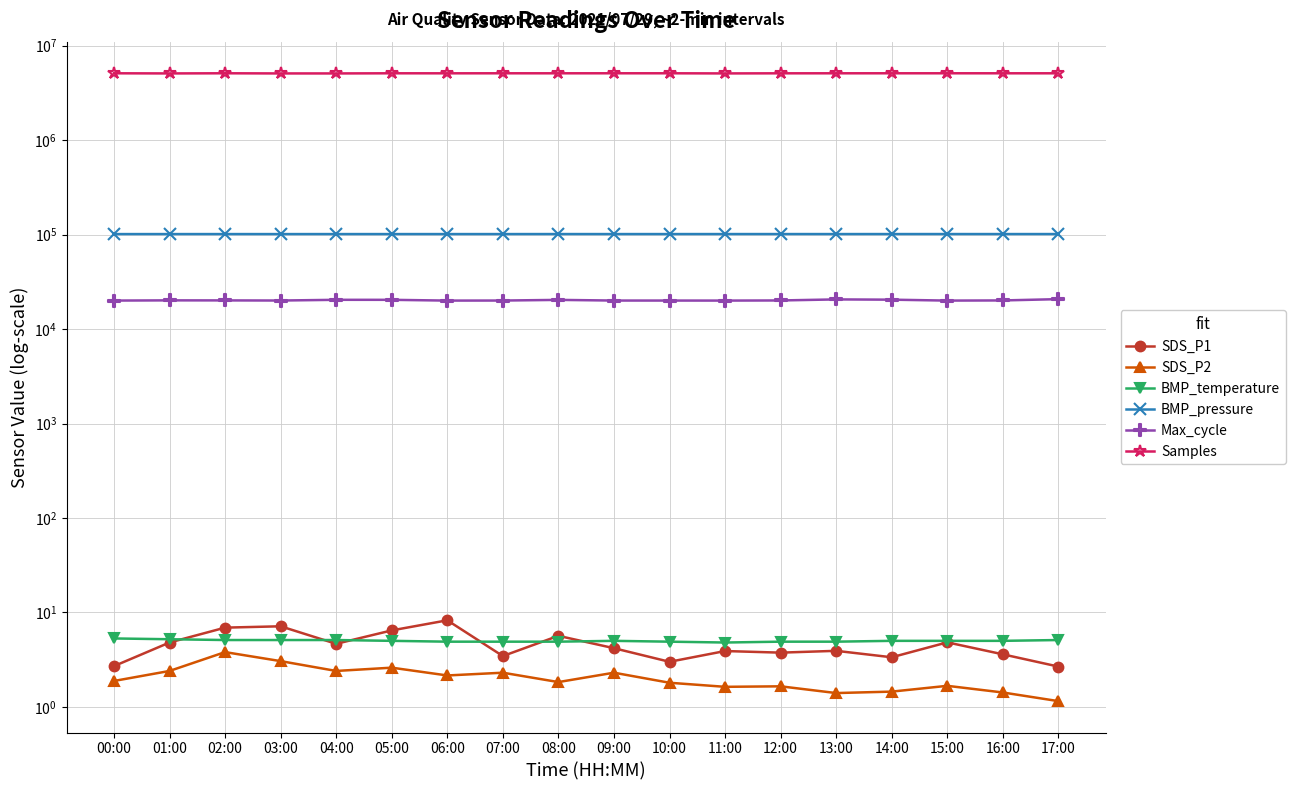

At which label does SDS_P1 first exceed 4?

01:00